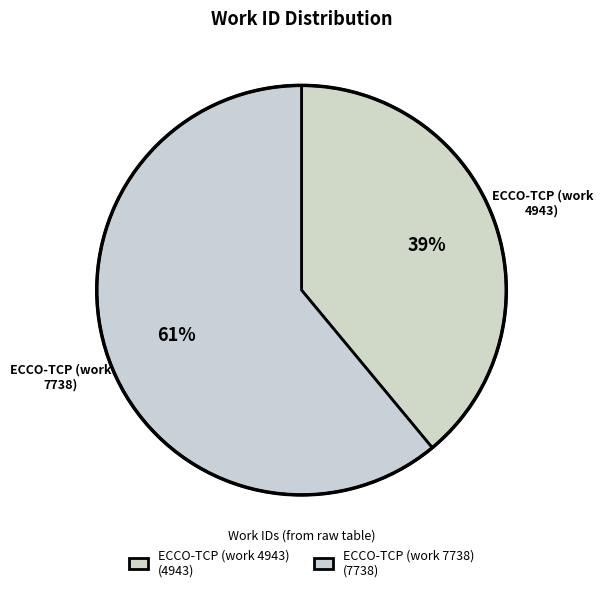

Which category has the smallest portion of the pie?

ECCO-TCP (work 4943)